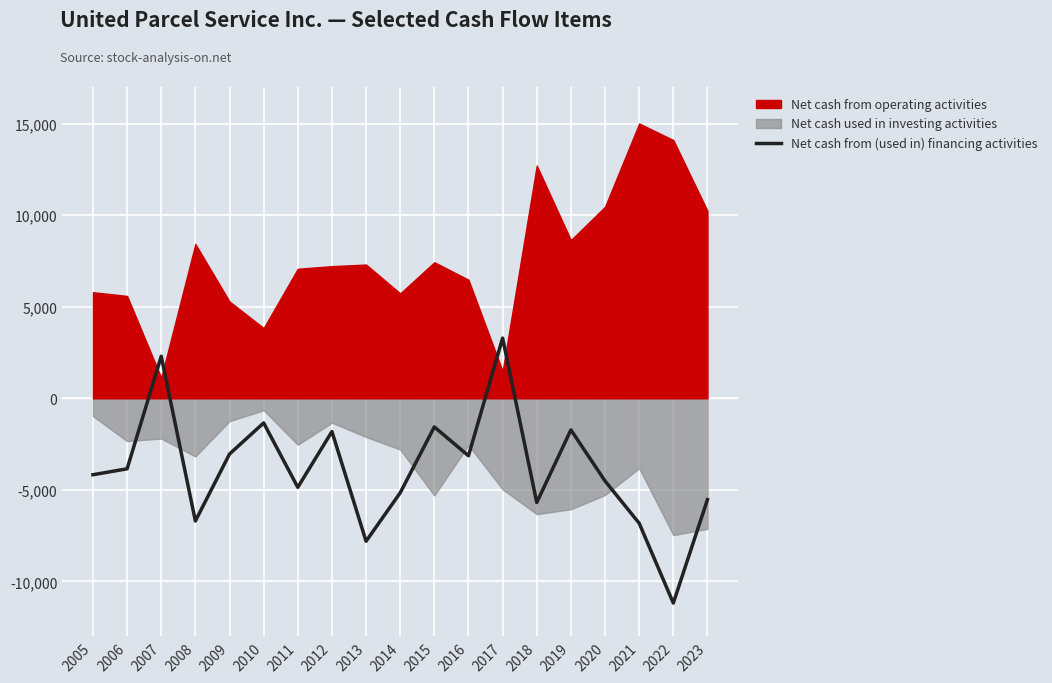

How many negative values are there?

17